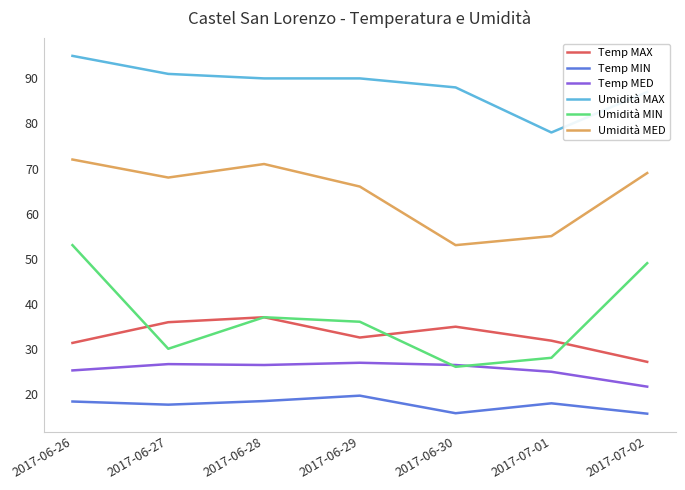

List the series in order of their peak value, lowest first.

Temp MIN, Temp MED, Temp MAX, Umidità MIN, Umidità MED, Umidità MAX